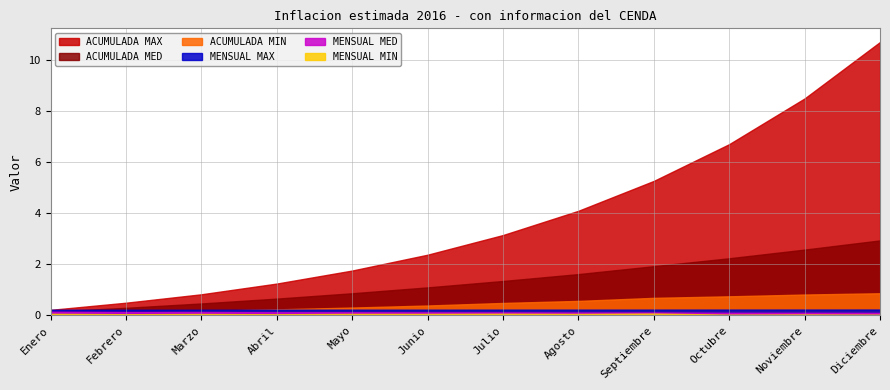

What is the value of the MENSUAL MAX point at the 4th from the left?

0.2